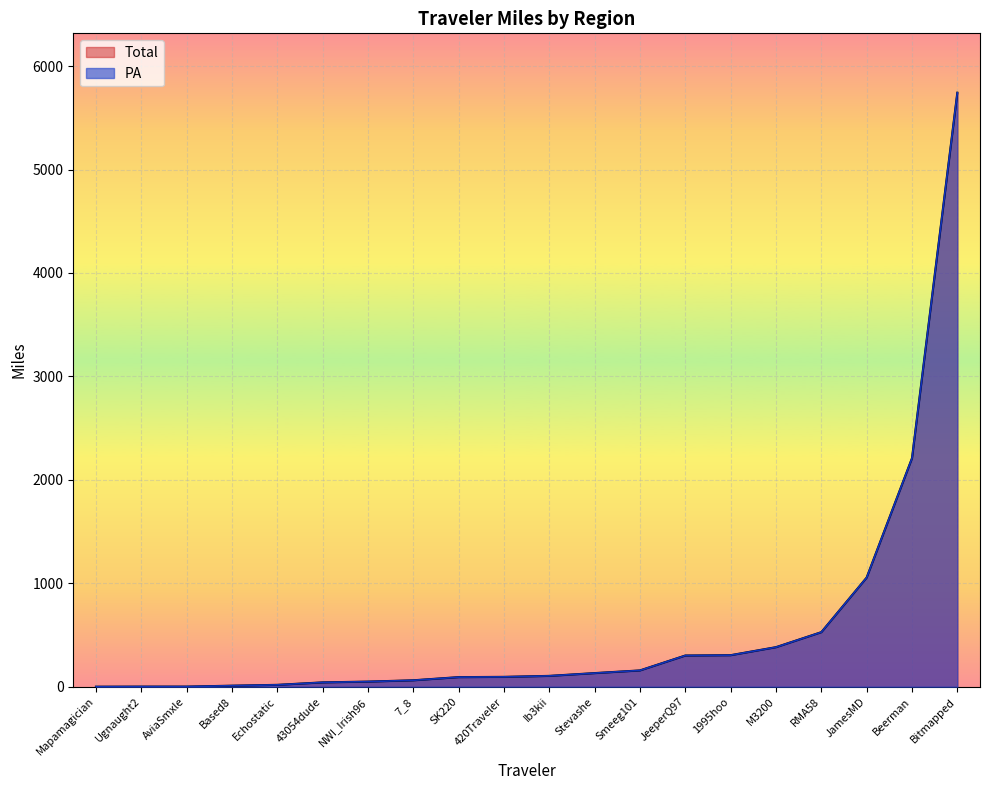

True or false: PA and Total intersect in this chart.

False